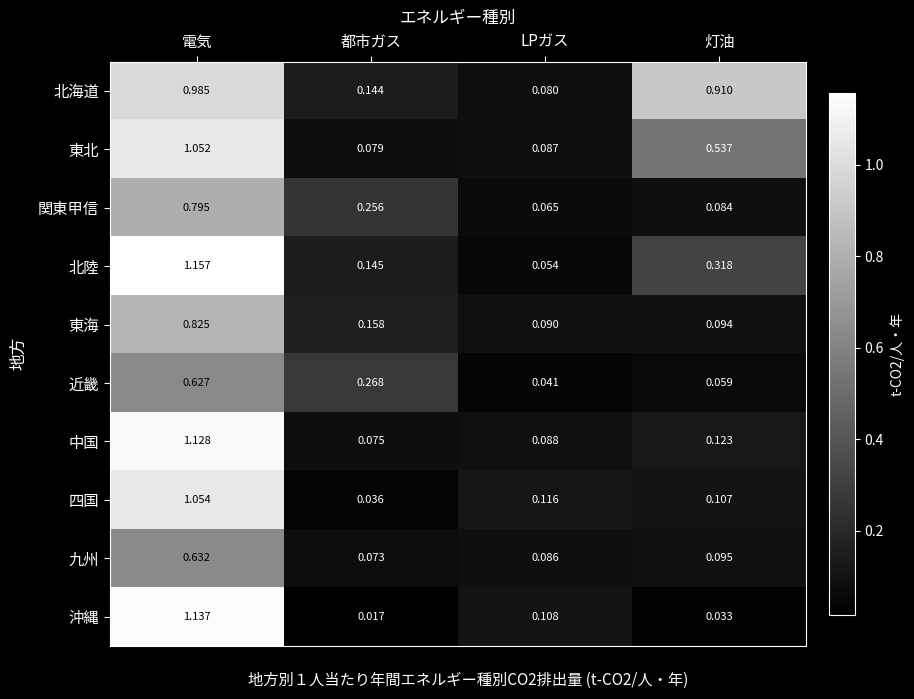

Which series has the widest spread of values?

沖縄